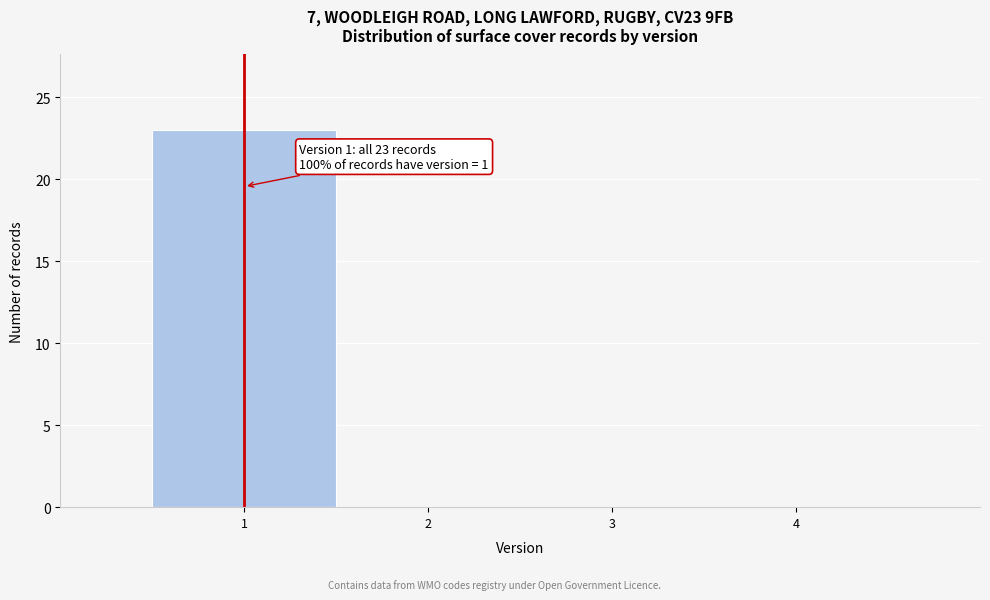

Which range on the x-axis has the tallest bar?

0.5 to 1.5